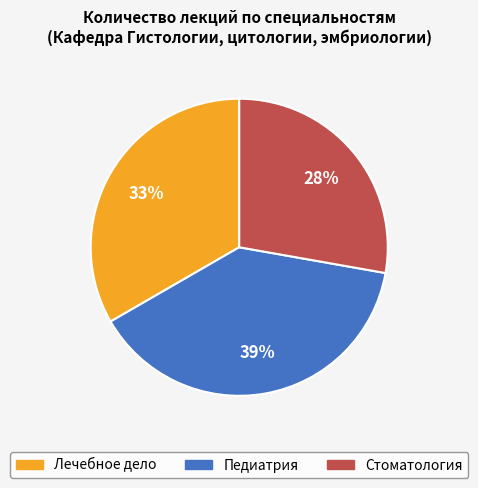

Which has a higher value, Лечебное дело or Педиатрия?

Педиатрия